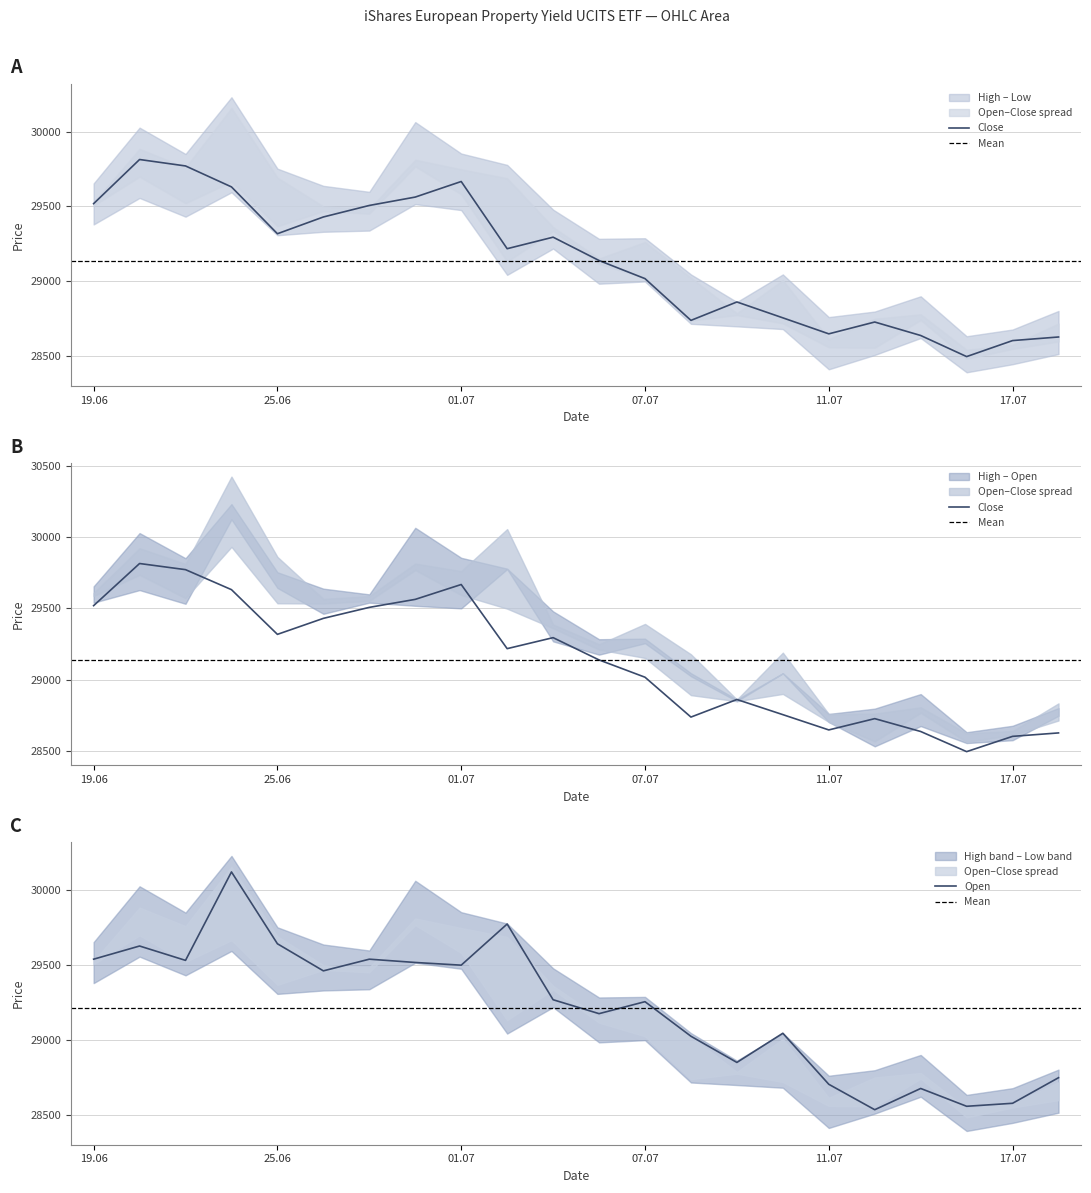

How many lines are shown in the chart?

2